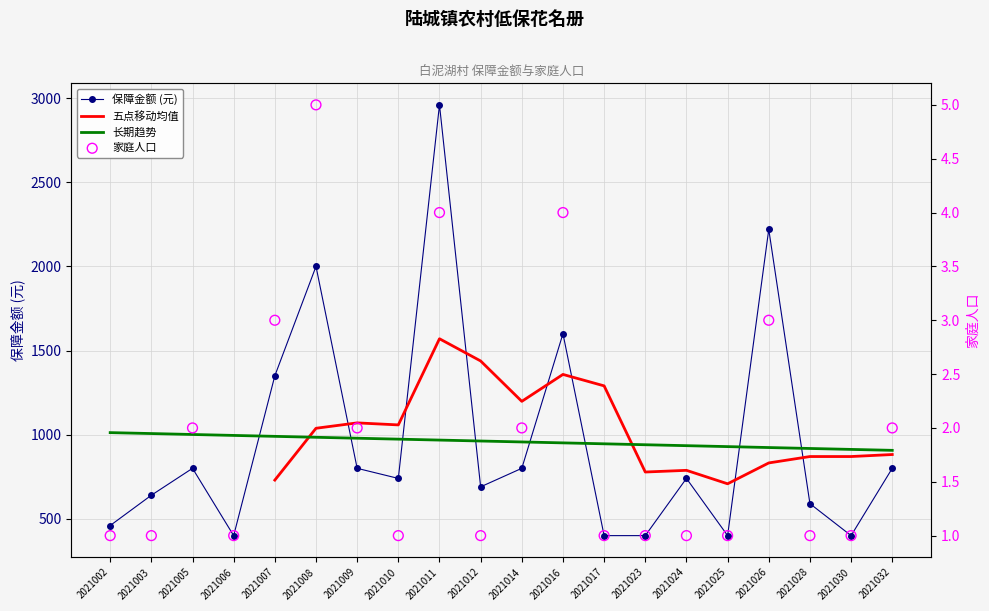

Which series contains the lowest Y value?

家庭人口